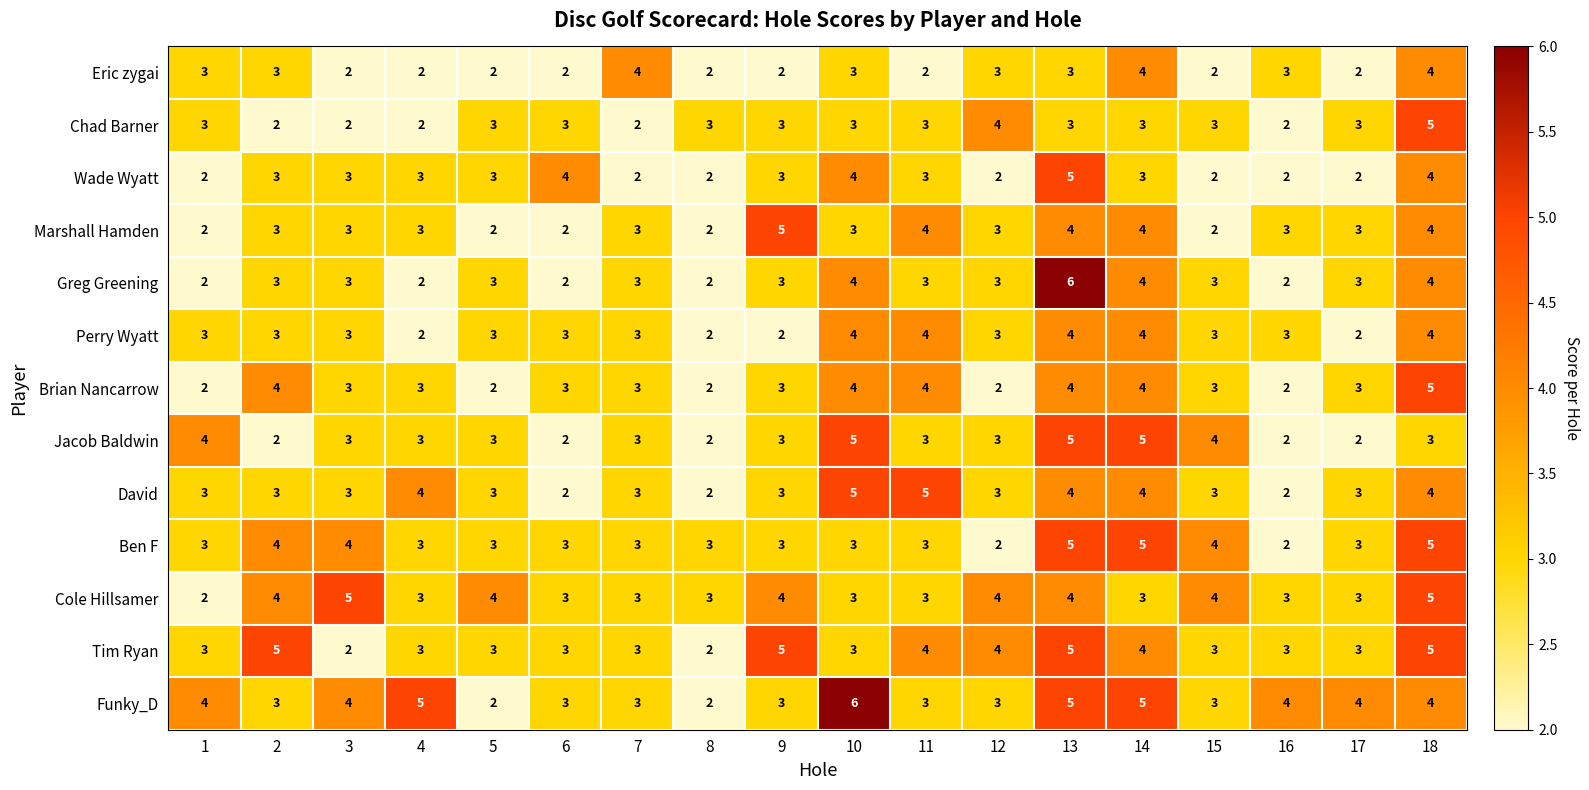

What is the difference between the highest and lowest values at 9?

3